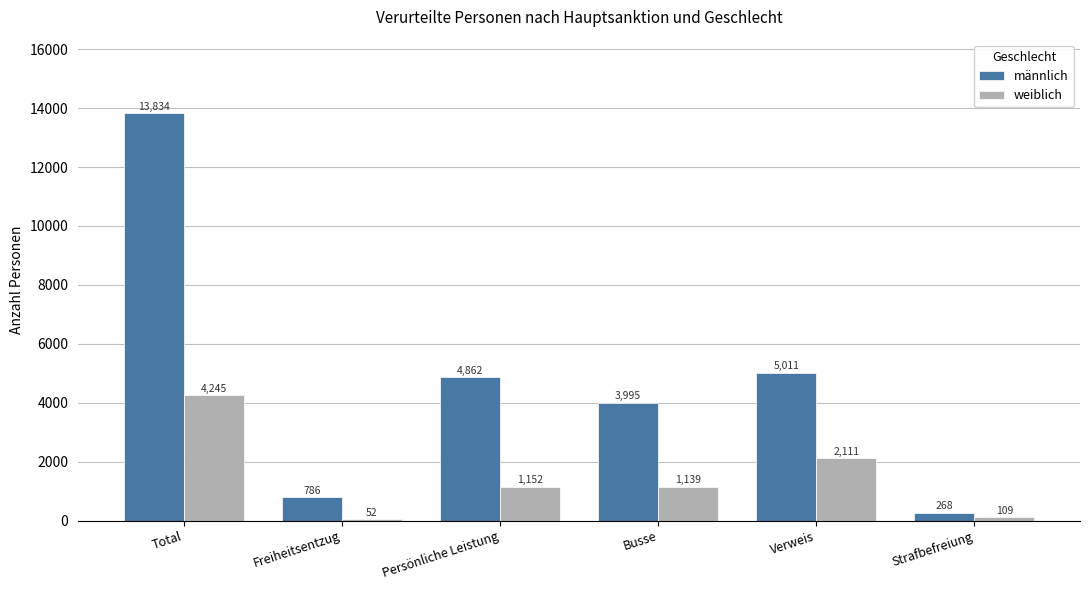

Rank the series at Freiheitsentzug from highest to lowest value.

männlich, weiblich